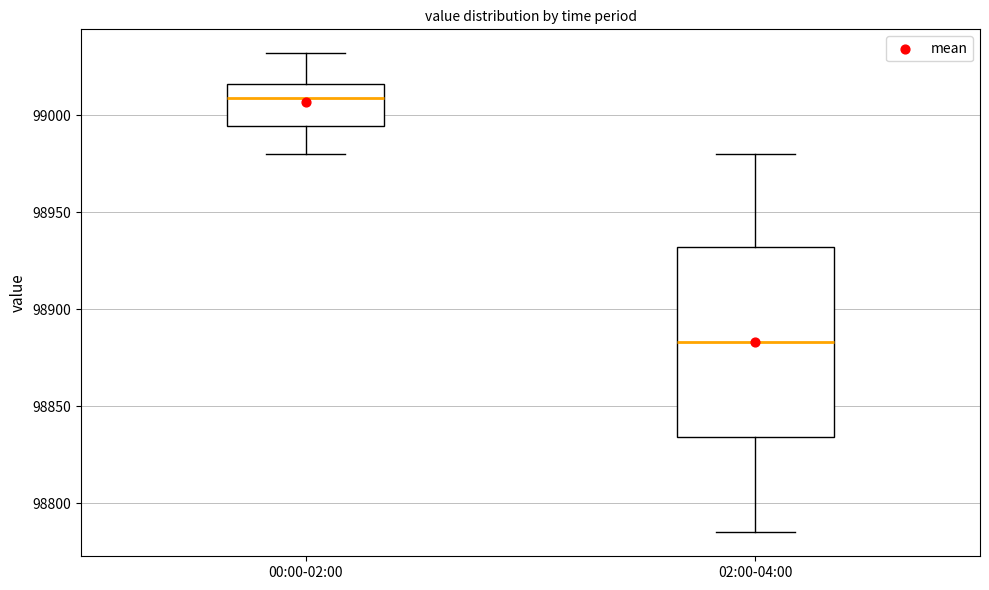

Where is the upper edge of the box for 02:00-04:00 on the y-axis? The values are not printed on the chart, so give them approximately, as read against the axis.

98930